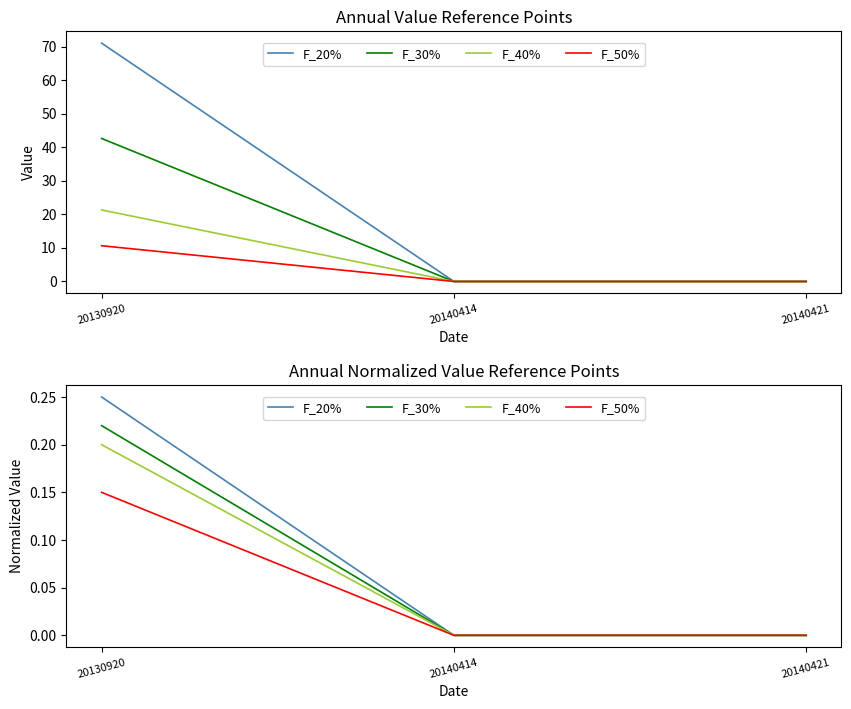

Which has a higher value, 20130920 or 20140421?

20130920